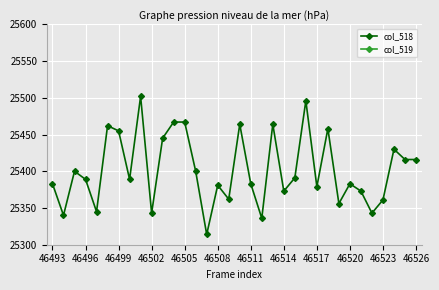

True or false: col_518 has more than 1 interior local peaks.

True